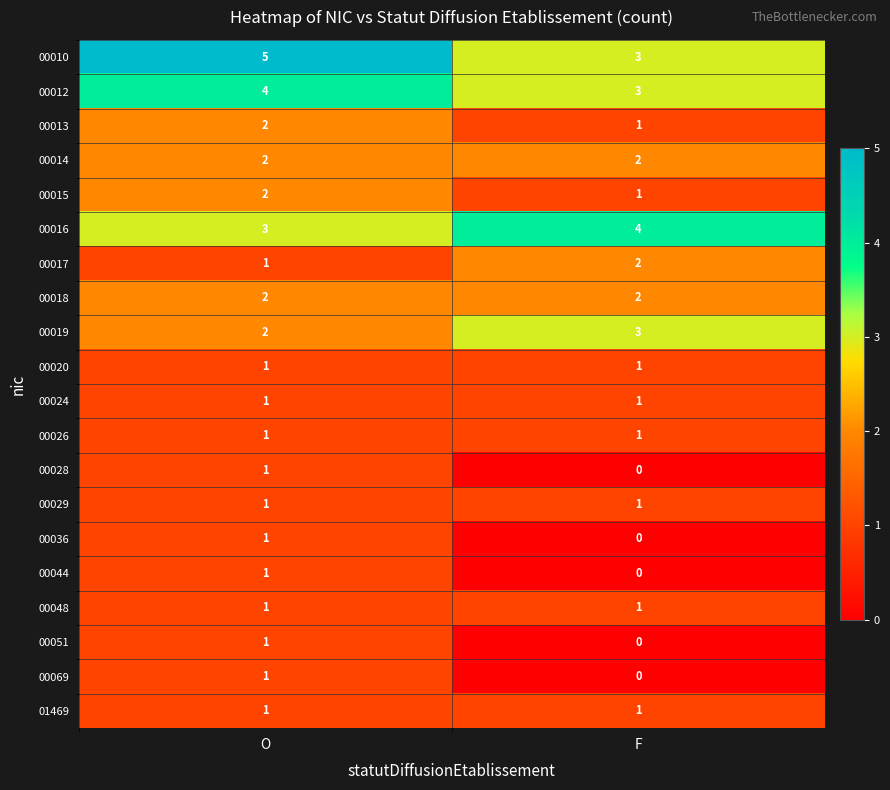

Rank the categories by 00012 value from highest to lowest.

O, F